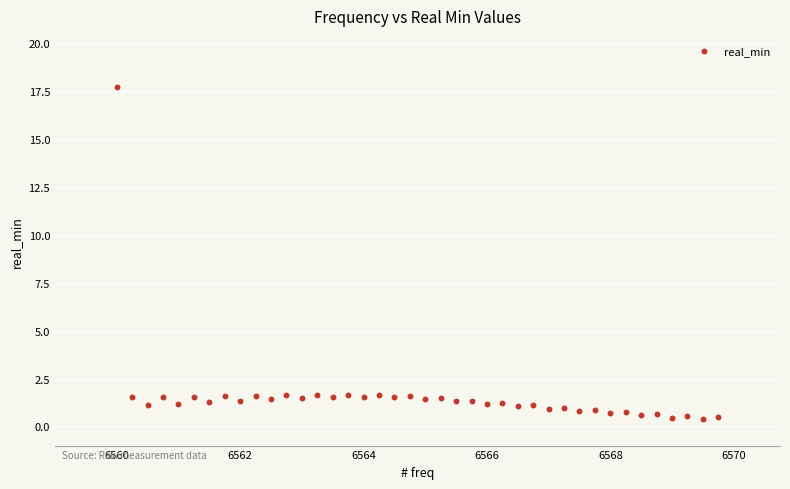

What is the range of X values (max minus min)?

9.8